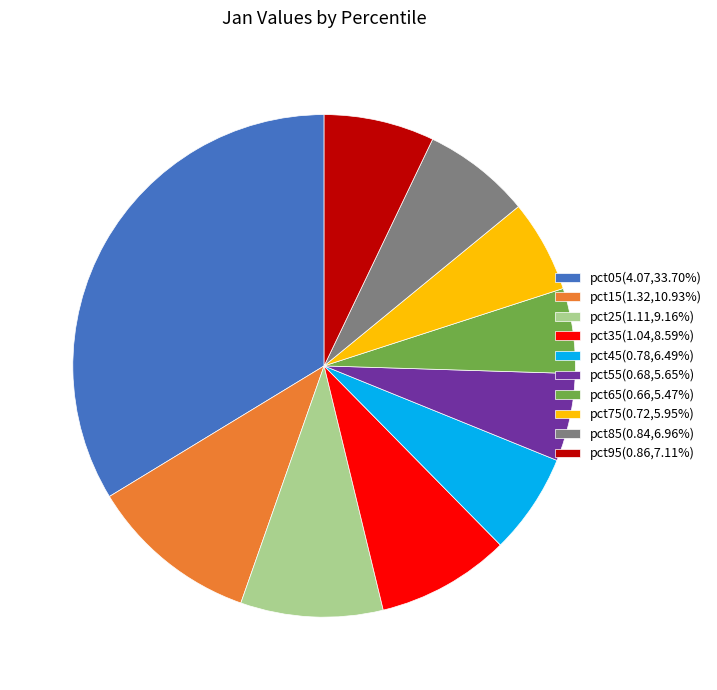

Is the sum of pct45(0.78,6.49%) and pct15(1.32,10.93%) greater than half?

No